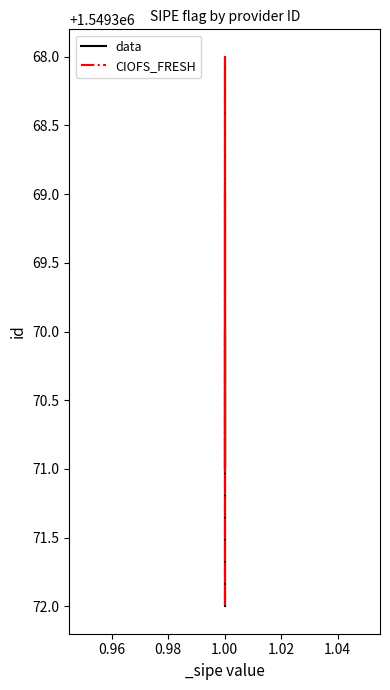

What are all the series names shown in the legend?

data, CIOFS_FRESH